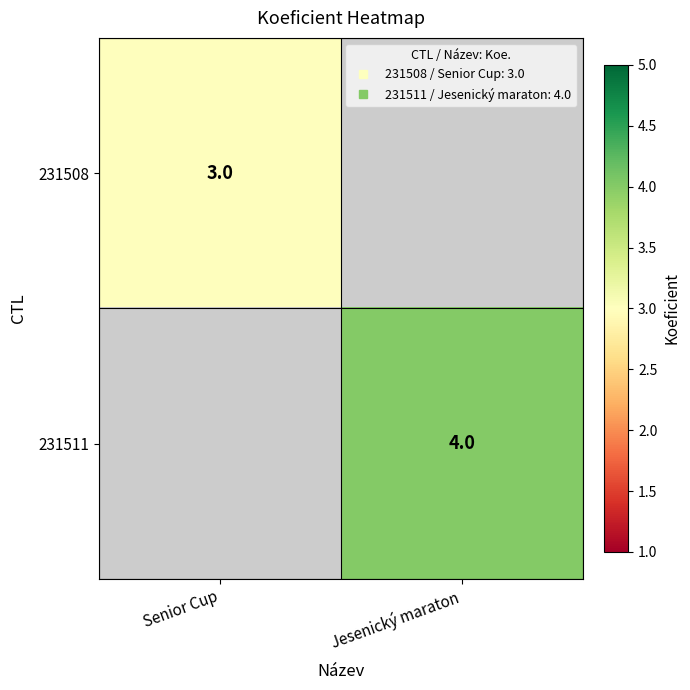

How many positive values does the 231508 series have?

1